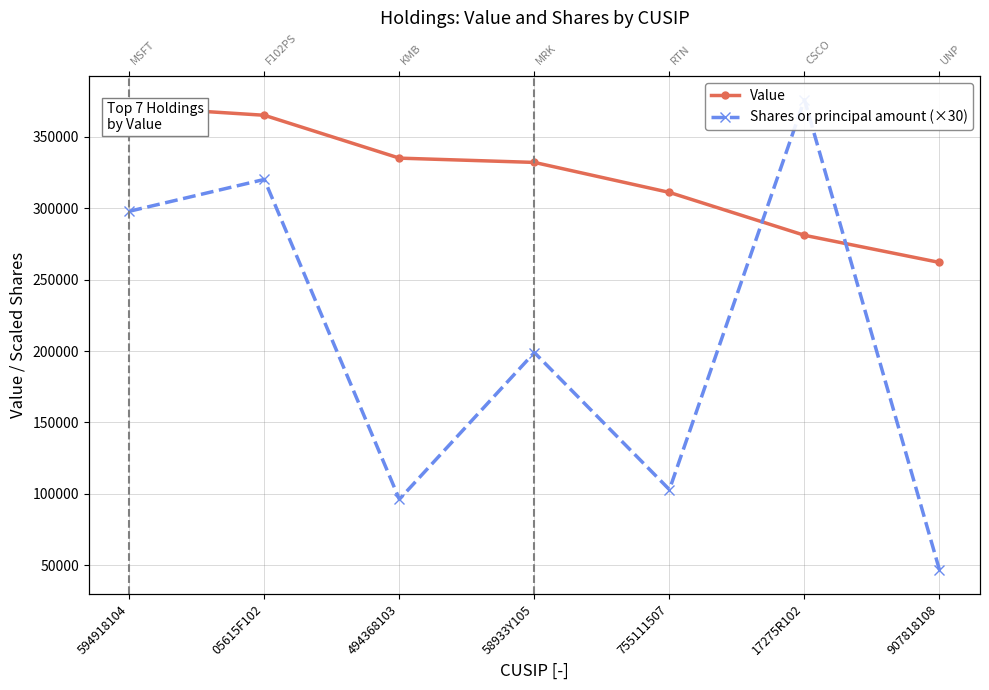

At which category does the chart reach its peak across all series?

17275R102